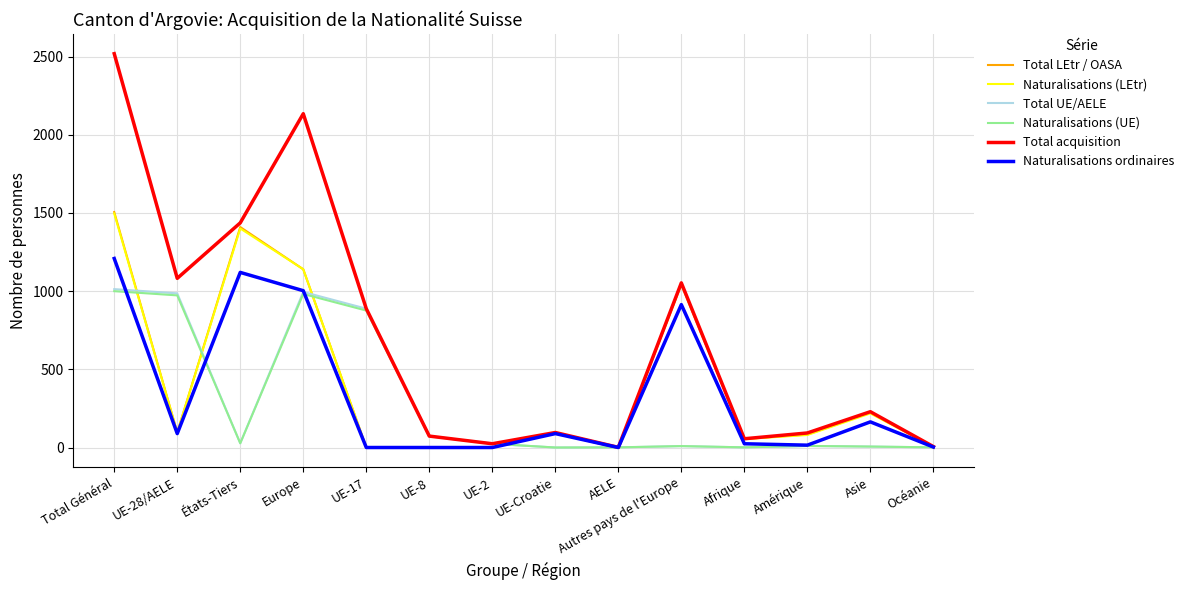

What is the difference between the highest and lowest values at Amérique?

83